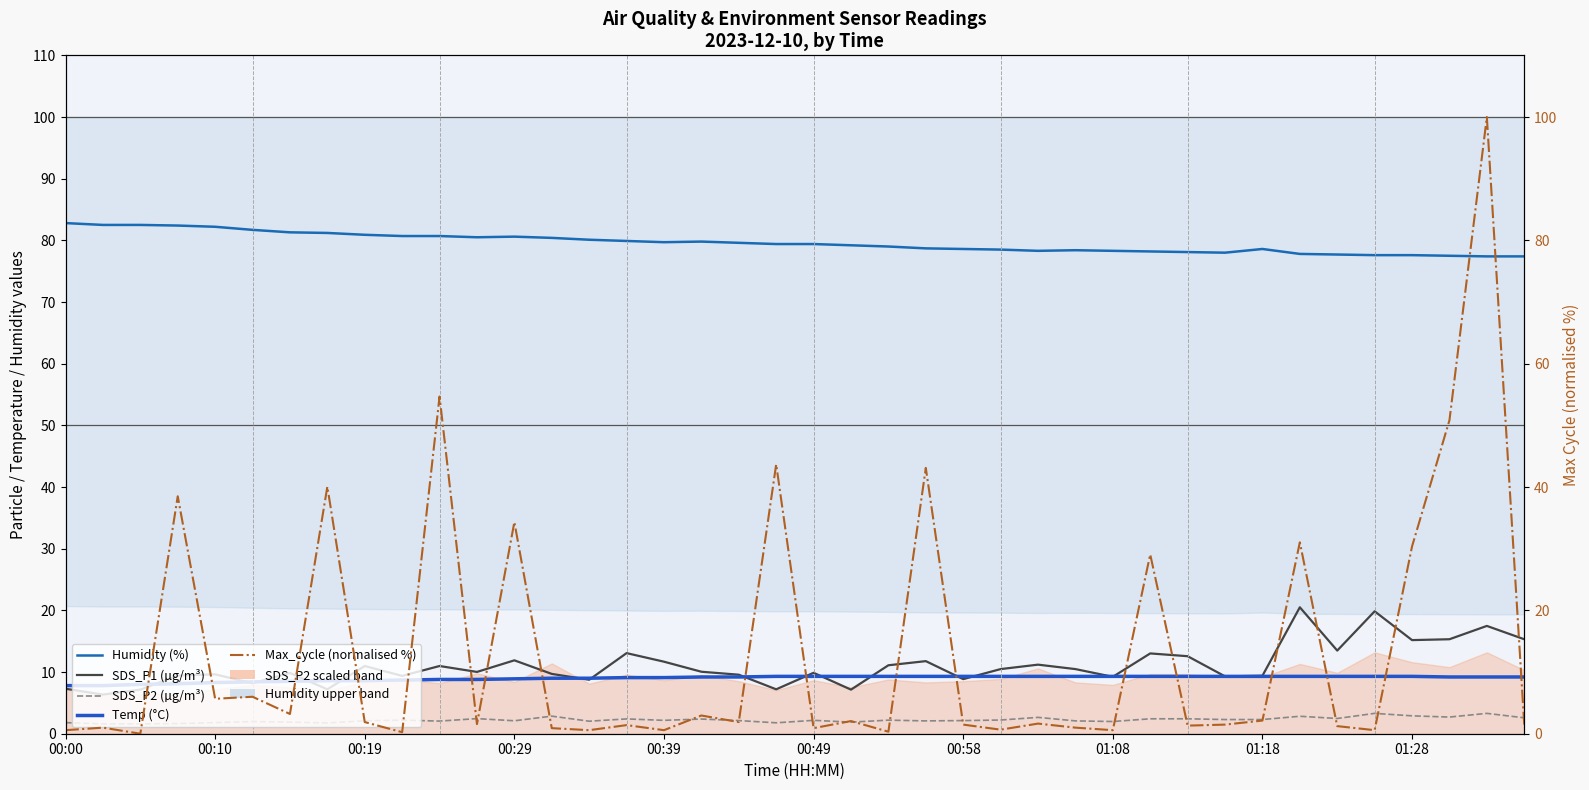

True or false: Max_cycle (normalised %) and Humidity (%) cross at least once.

True